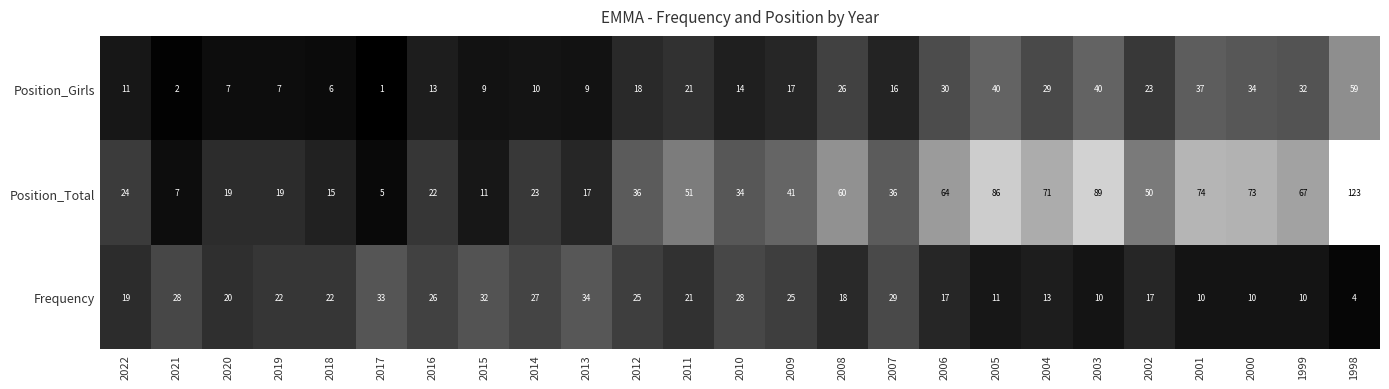

True or false: Position_Girls has a value of 16 at 2007.

True